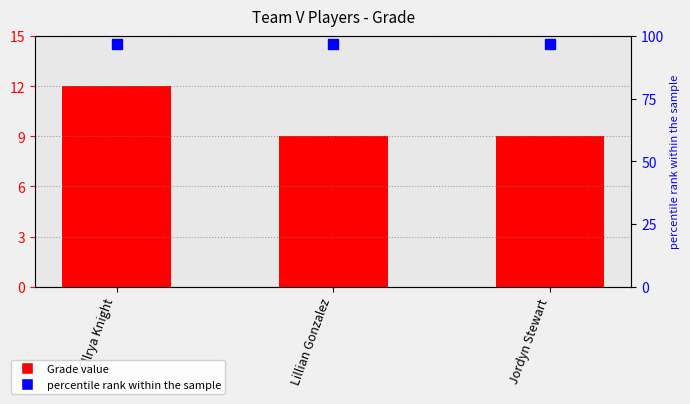

Which label corresponds to the smallest value in the chart?

Lillian Gonzalez